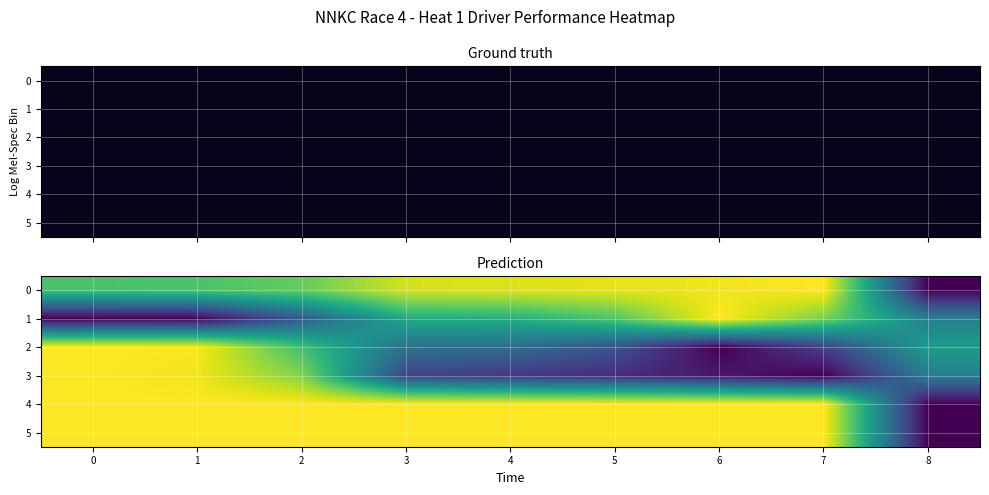

Where is 2 nearest to the value 0?

6